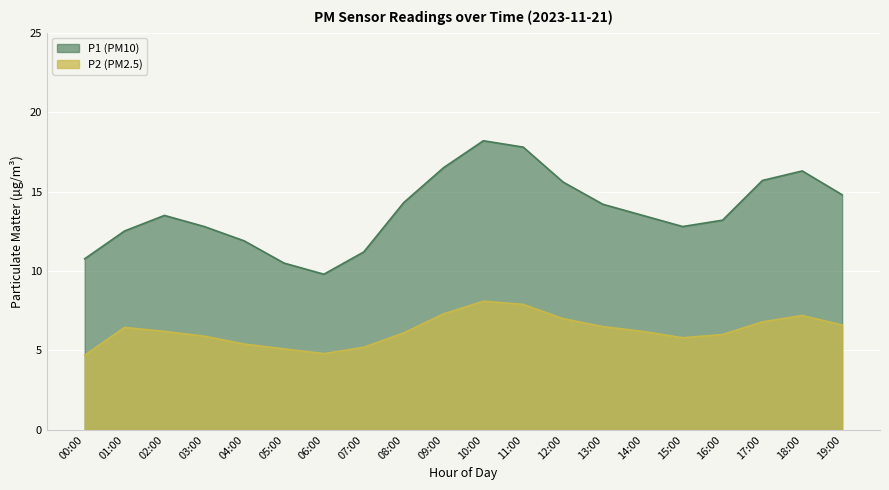

What are all the series names shown in the legend?

P1 (PM10), P2 (PM2.5)